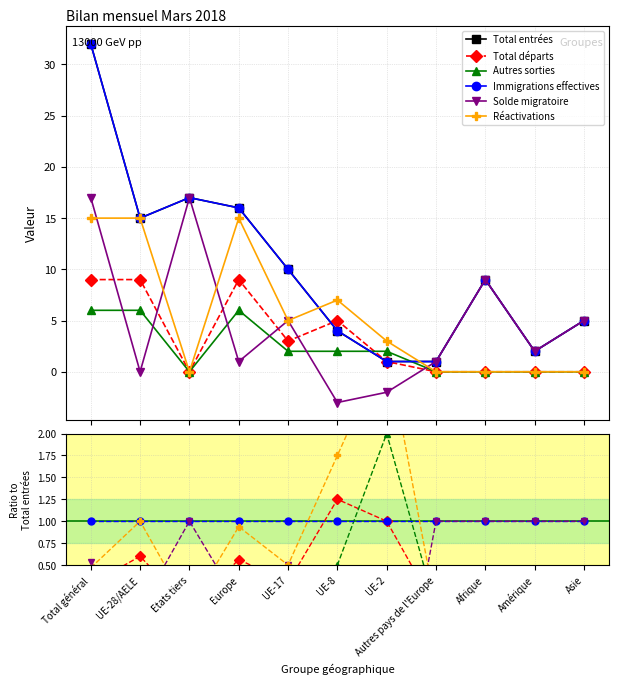

How many values in the Réactivations series exceed 0?

6